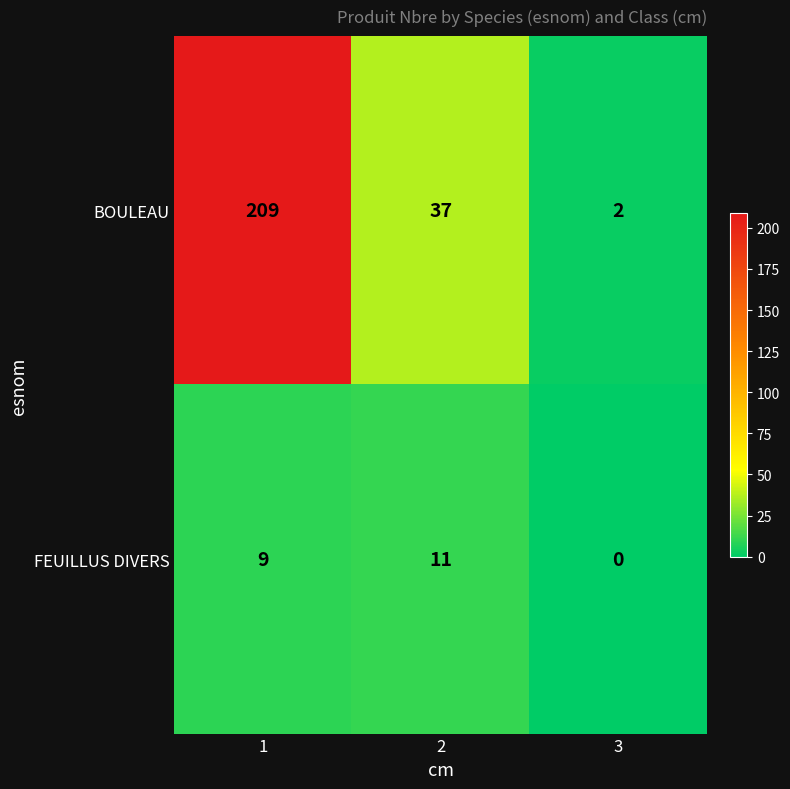

How many series are shown in this chart?

2